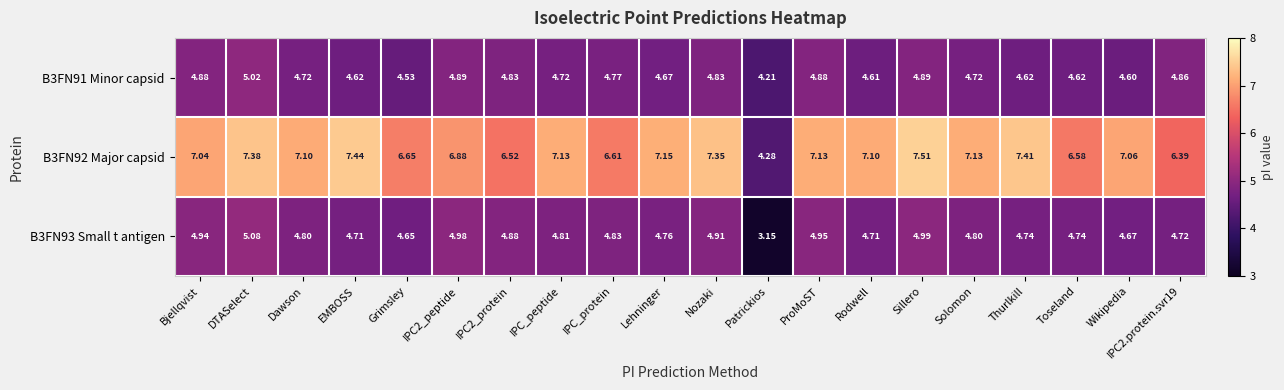

Between Bjellqvist and Wikipedia, which series saw the biggest shift?

B3FN91 Minor capsid